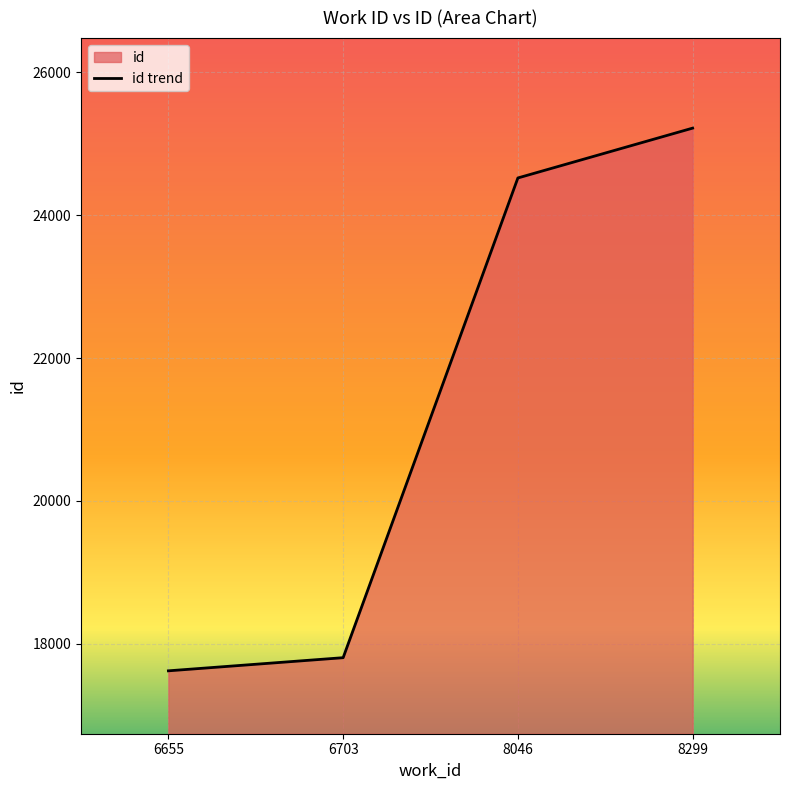

How many lines are shown in the chart?

1